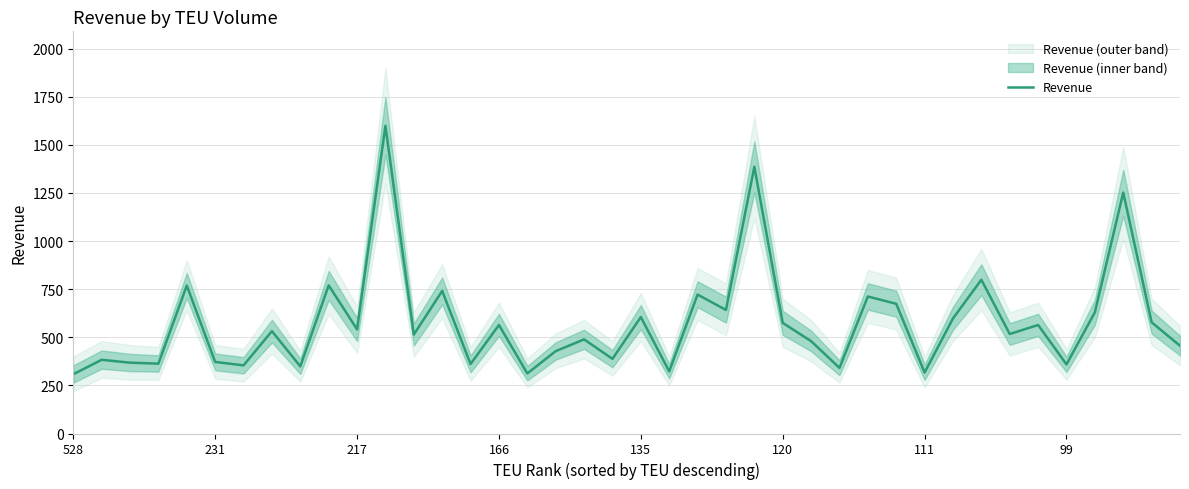

What is the difference between the maximum and minimum values?

1291